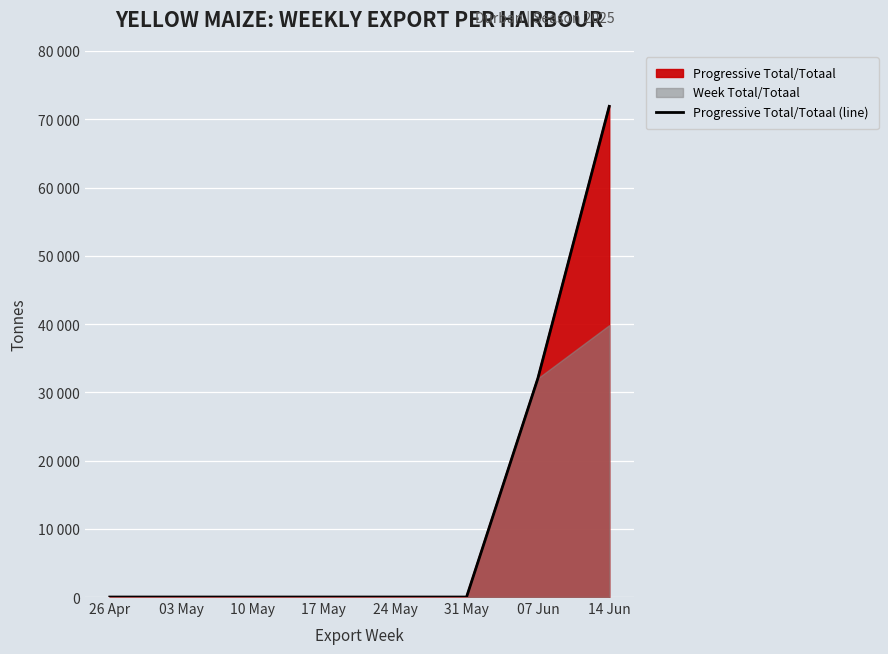

Between 31 May and 10 May, which is larger?

31 May